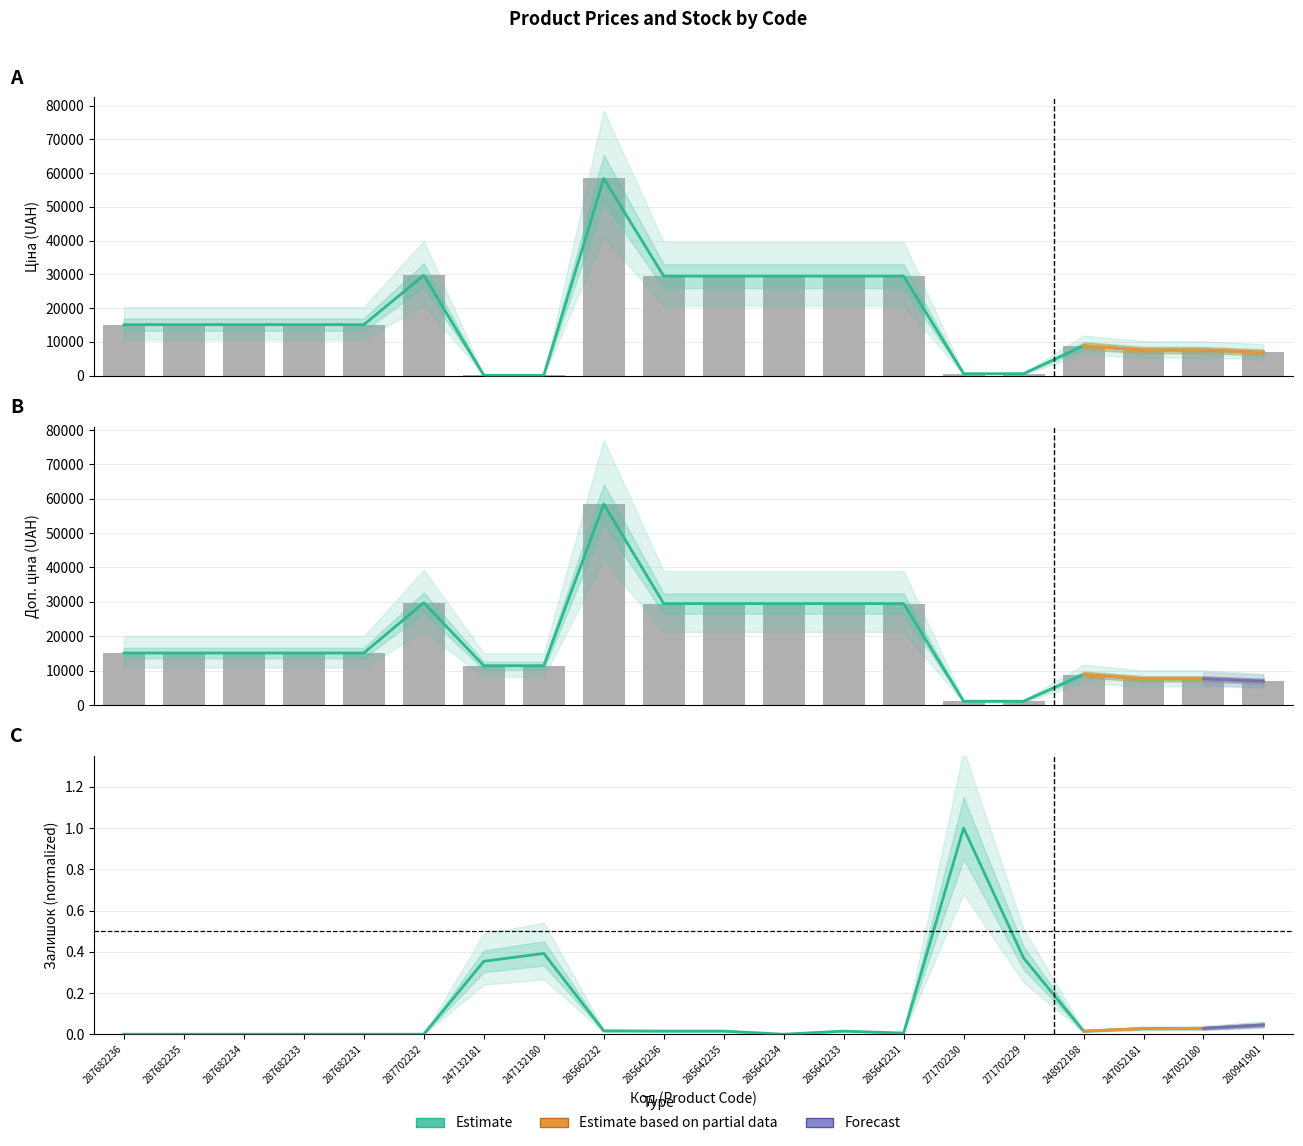

Reading left to right, extract all data points from this chart.

Ціна: 15120.0	15120.0	15120.0	15120.0	15120.0	29747.2	114.1	114.1	58426.5	29491.5	29491.5	29491.5	29491.5	29491.5	589.9	589.9	8856.7	7596.5	7596.5	6925.7
Доп. ціна: 15120.0	15120.0	15120.0	15120.0	15120.0	29747.2	11410.0	11410.0	58426.5	29491.5	29491.5	29491.5	29491.5	29491.5	1081.7	1081.7	8856.7	7596.5	7596.5	6925.7
Залишок: 0.0	0.0	0.0	0.0	0.0	0.0	0.4	0.4	0.0	0.0	0.0	0.0	0.0	0.0	1.0	0.4	0.0	0.0	0.0	0.0